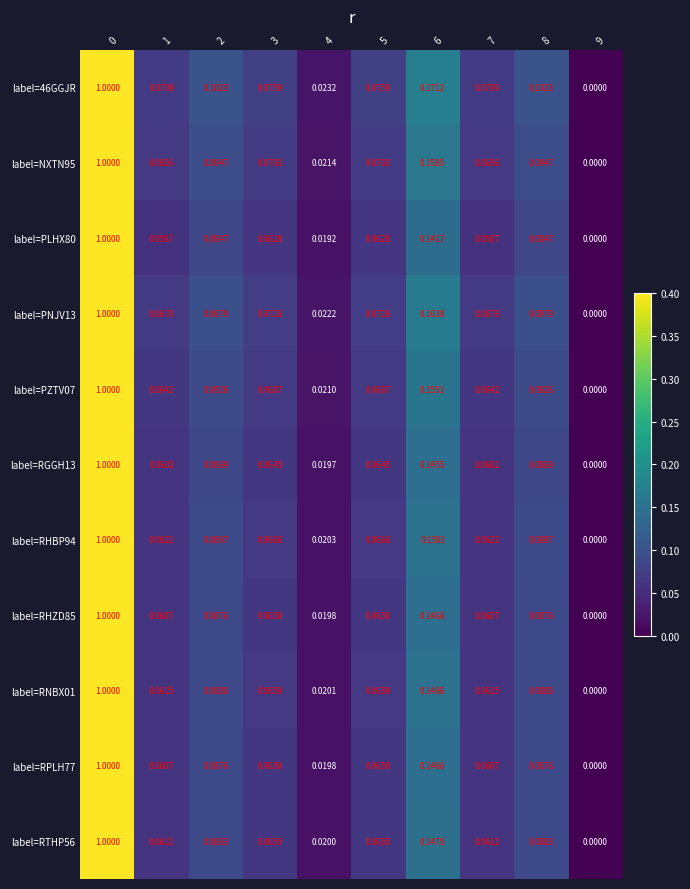

Is the value of label=PZTV07 at 0 greater than the value of label=RTHP56 at 5?

Yes